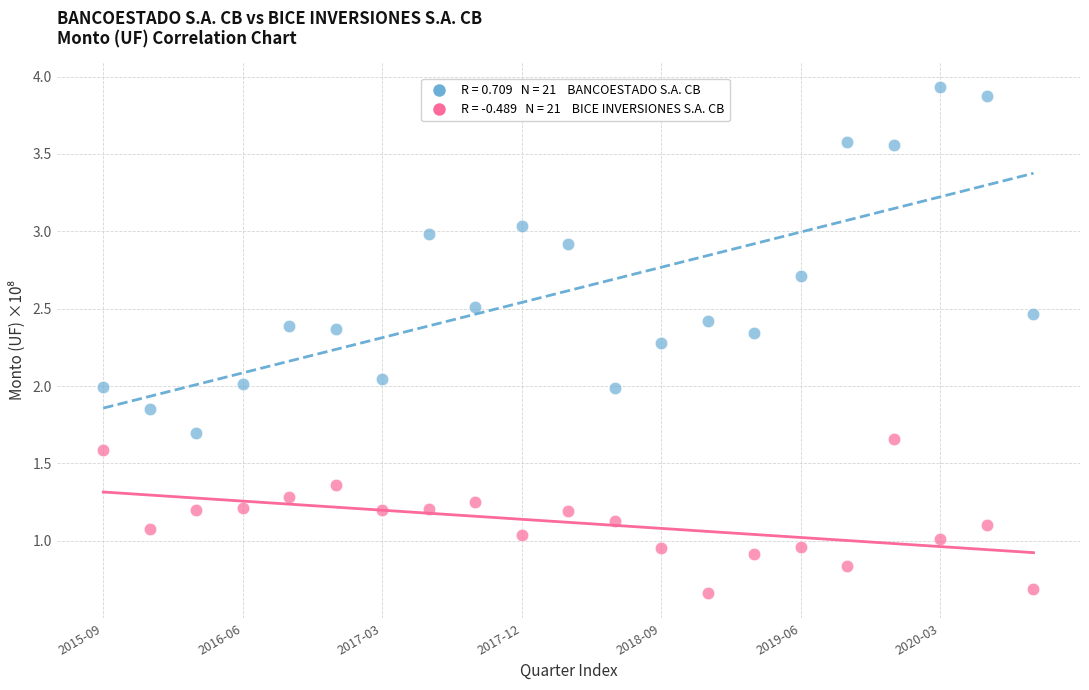

Across all data points, what is the range of Y values (max minus min)?

3.3